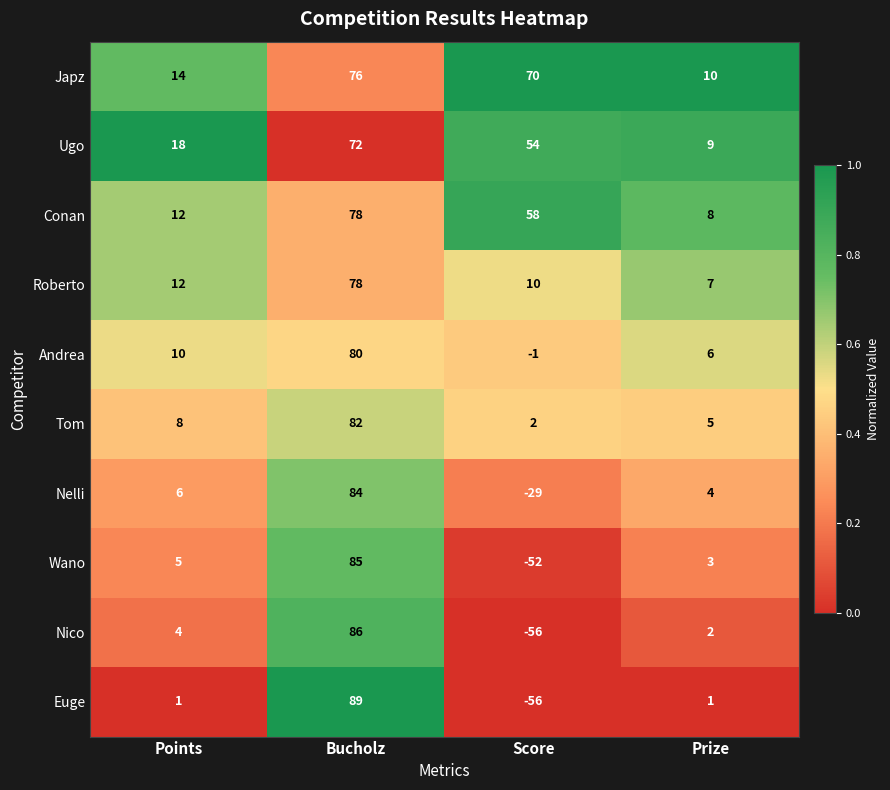

At which label does Conan first exceed 58?

Bucholz